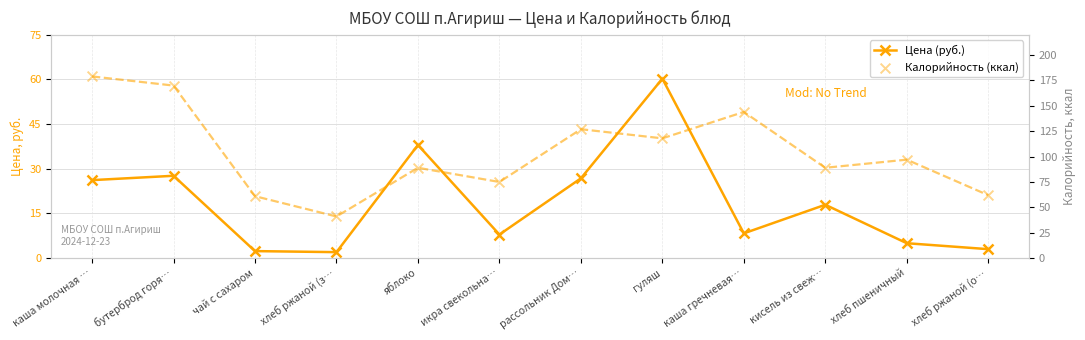

What are all the series names shown in the legend?

Цена (руб.), Калорийность (ккал)